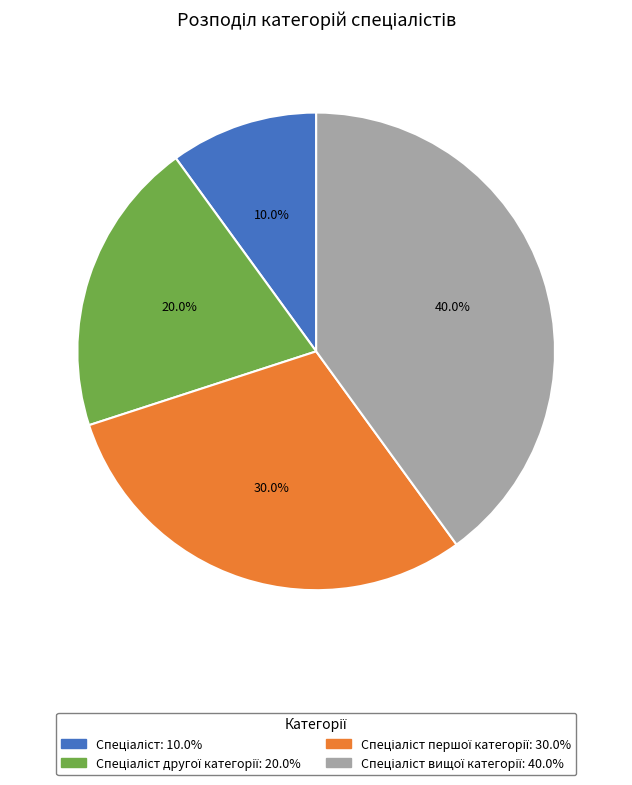

Does any single category account for the majority?

No